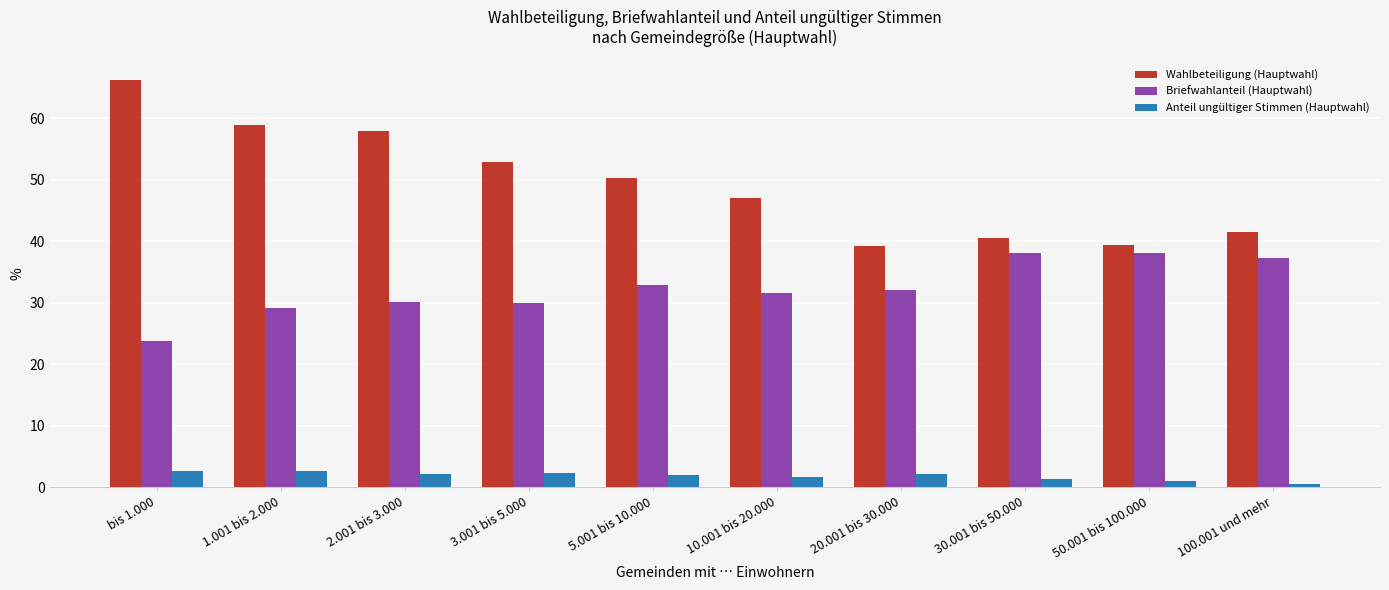

What is the difference between the highest and lowest values at 2.001 bis 3.000?

55.7